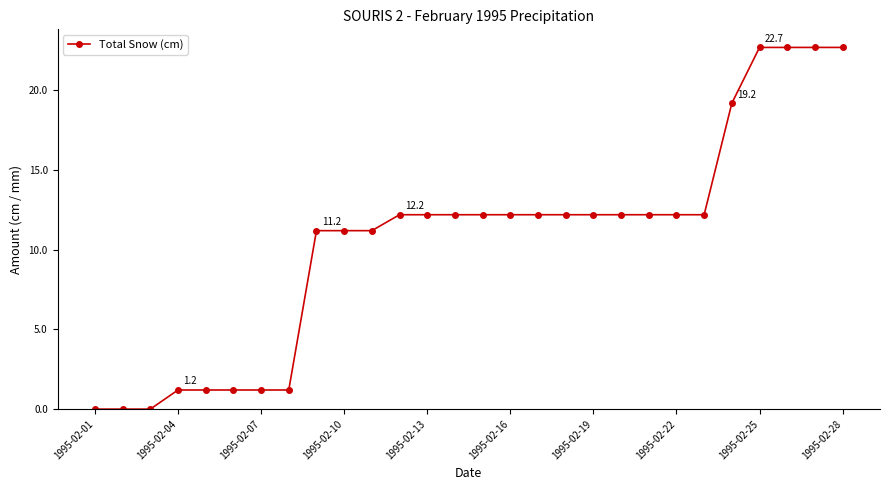

What is the value of the 13th point from the left?

12.2